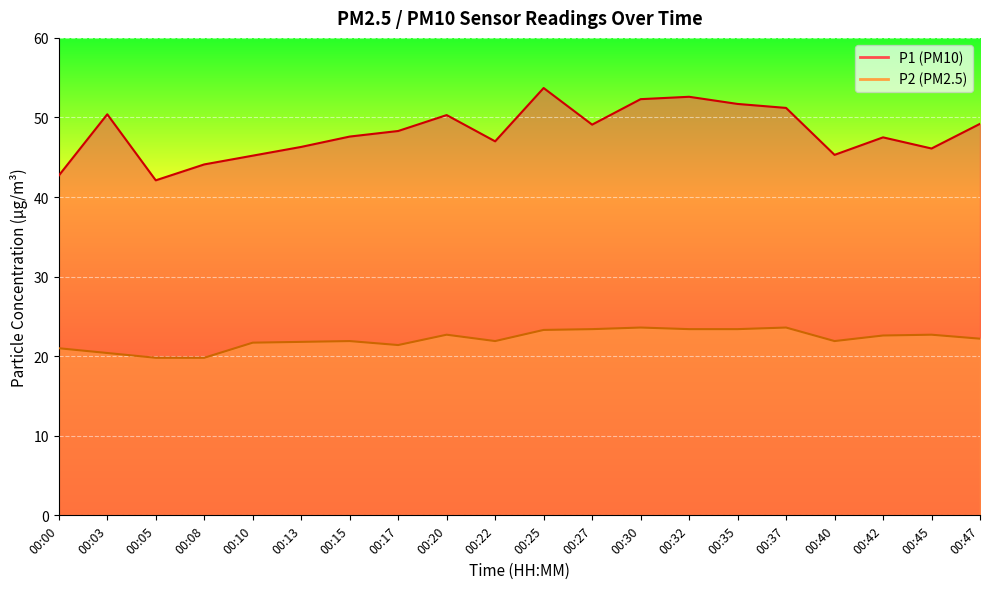

At which label does P2 first exceed 22?

00:20